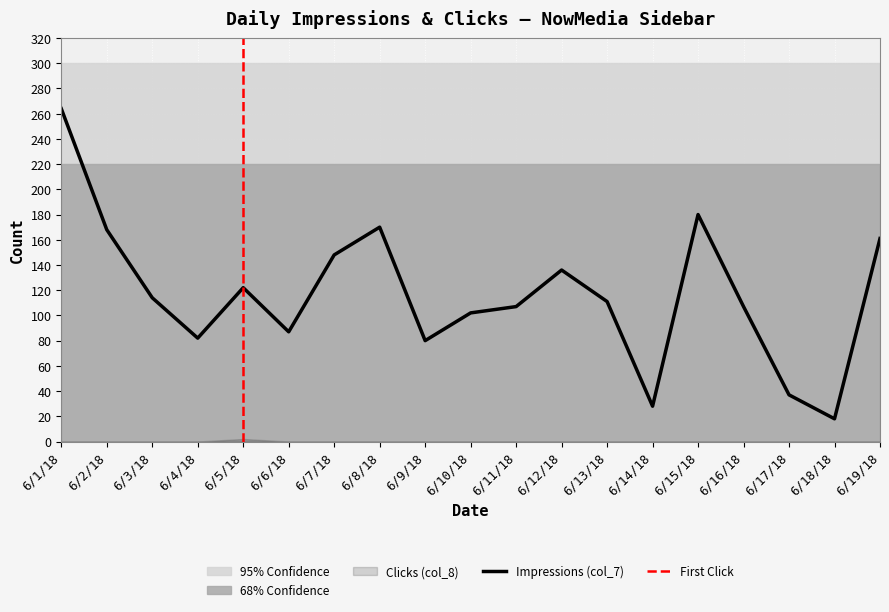

Between 6/9/18 and 6/13/18, which is larger?

6/13/18